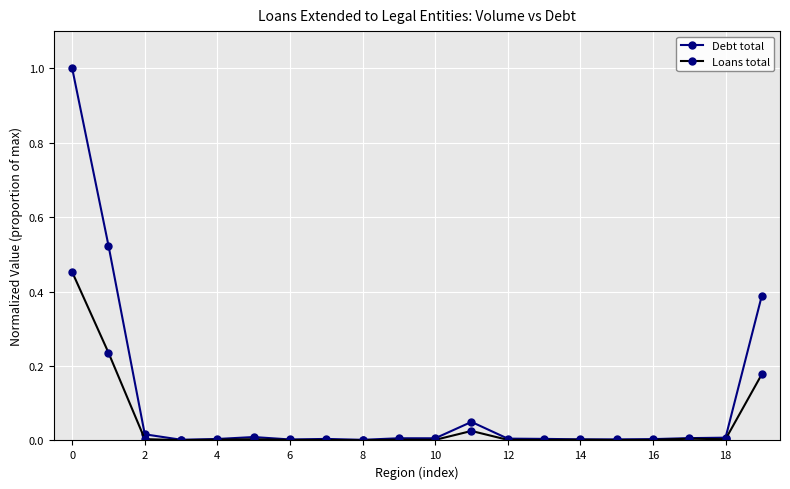

List the series in order of their overall mean, highest first.

Debt total, Loans total